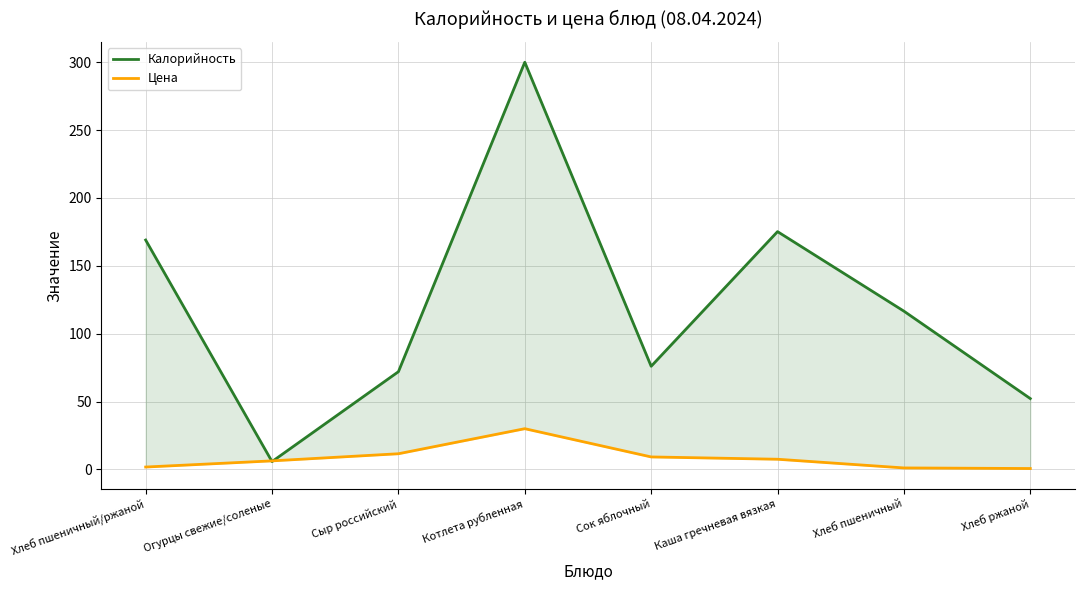

What is the average value of the Цена series?

8.5